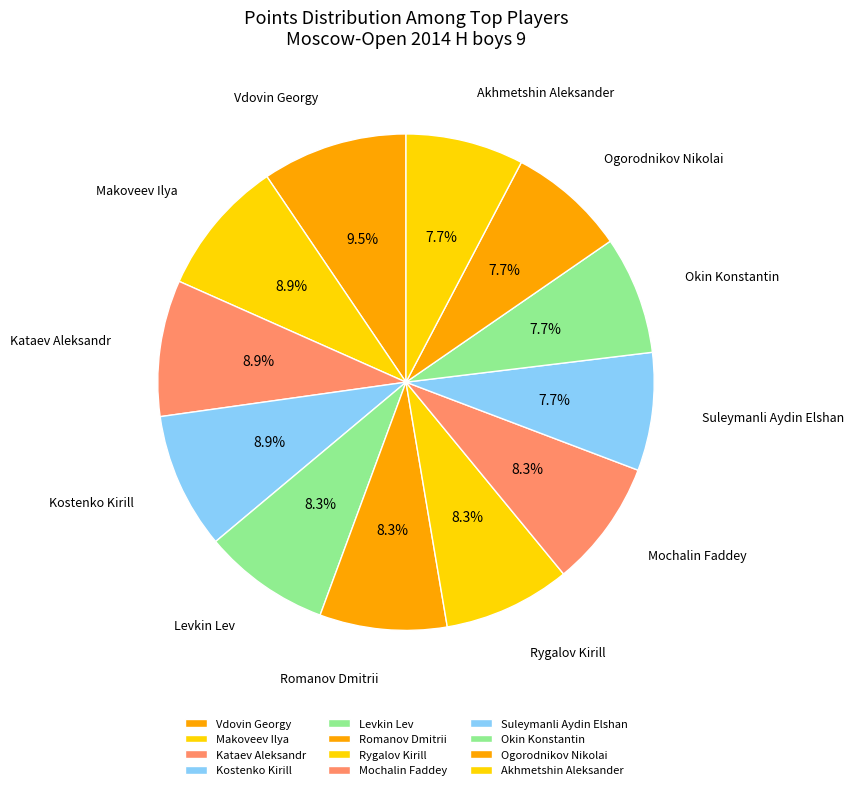

Is Akhmetshin Aleksander the majority of the pie?

No